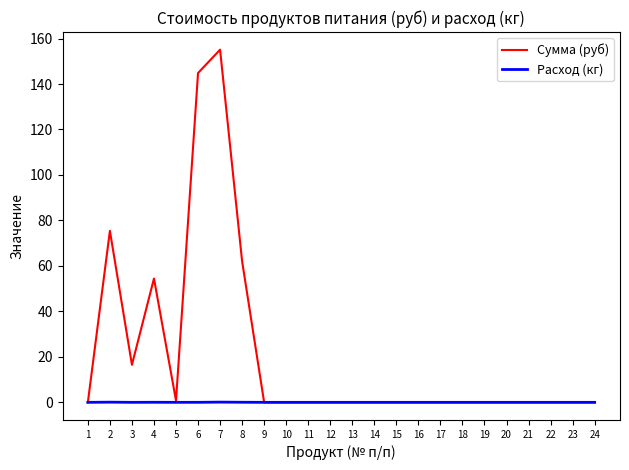

The Сумма (руб) series shows -101.0 at 12. True or false?

False